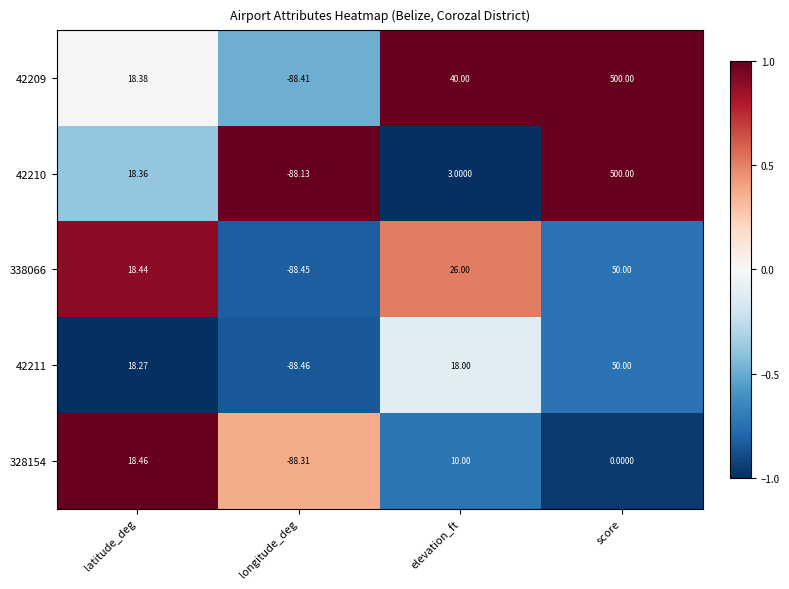

At which category is the sum across all series the highest?

score